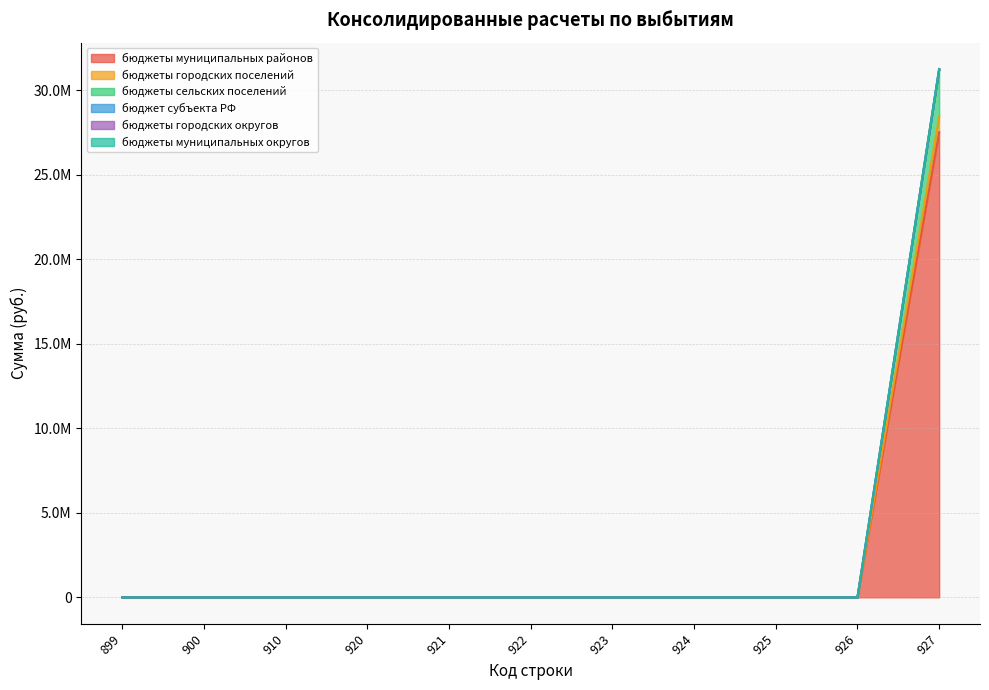

At which category does the chart reach its minimum across all series?

899